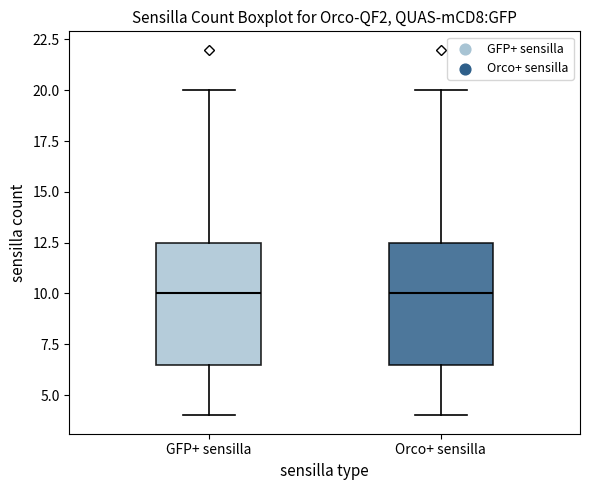

Reading left to right, read every box against the y-axis: the position of its median line, the range the box covers, and the ends of its whiskers. The values are not printed on the chart, so give them approximately, as read against the axis.

GFP+ sensilla: median 10.0, box 6.5 to 12.5, whiskers 4.0 to 20.0
Orco+ sensilla: median 10.0, box 6.5 to 12.5, whiskers 4.0 to 20.0